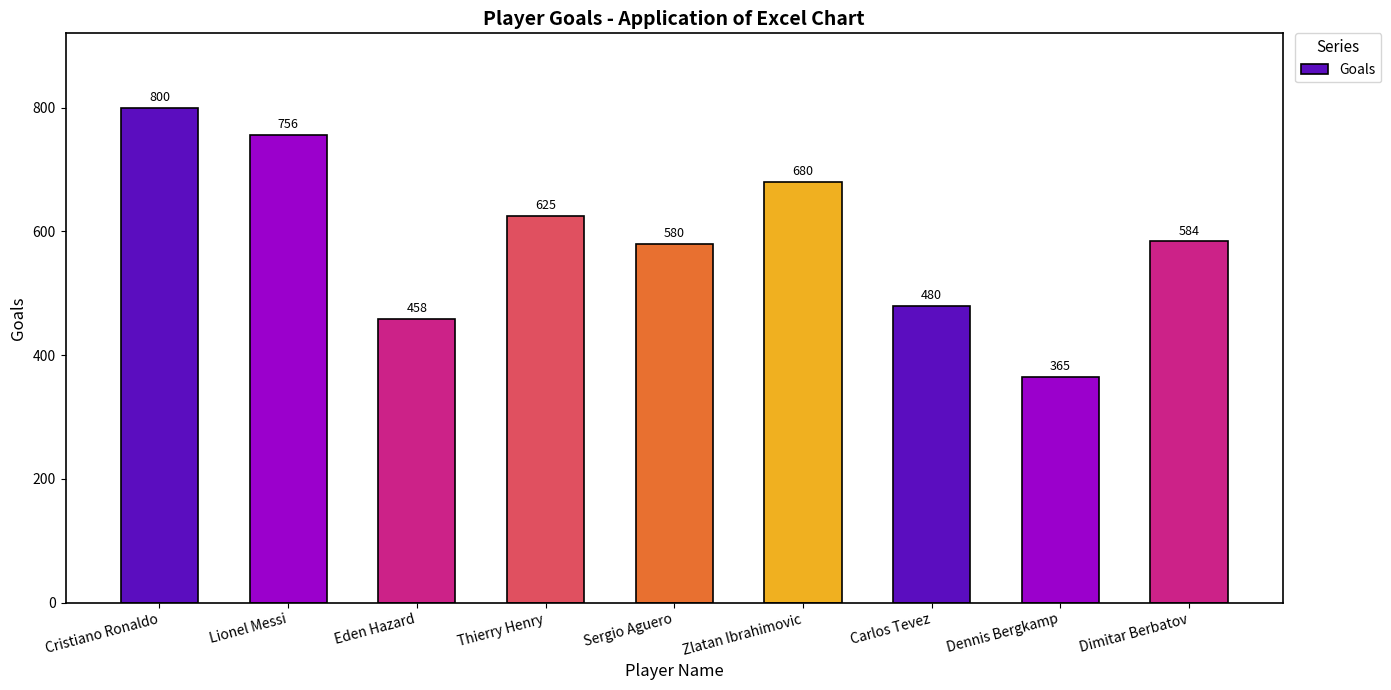

How many data points does each series have?

9